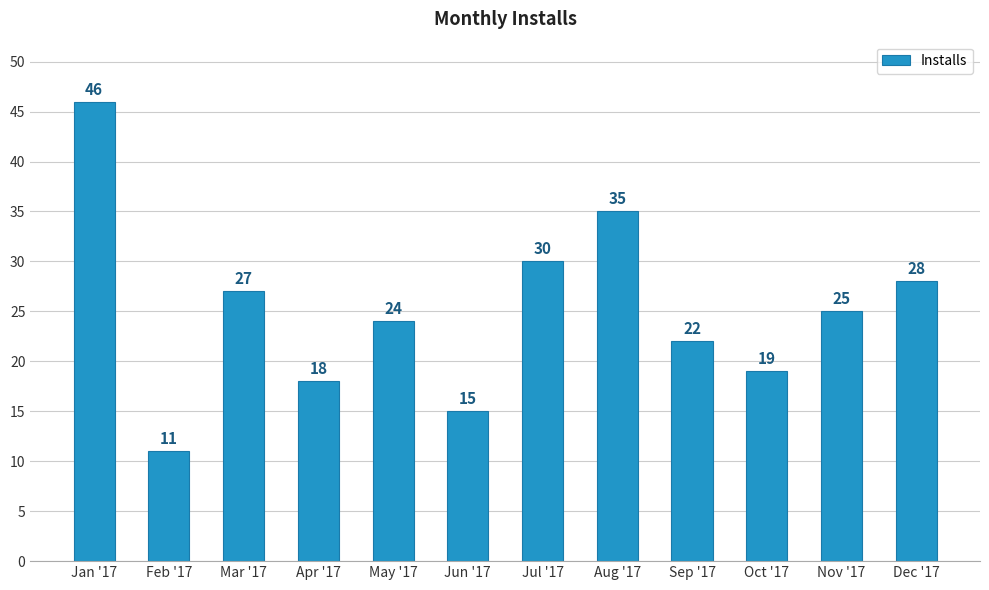

Rank the categories by value from highest to lowest.

Jan '17, Aug '17, Jul '17, Dec '17, Mar '17, Nov '17, May '17, Sep '17, Oct '17, Apr '17, Jun '17, Feb '17